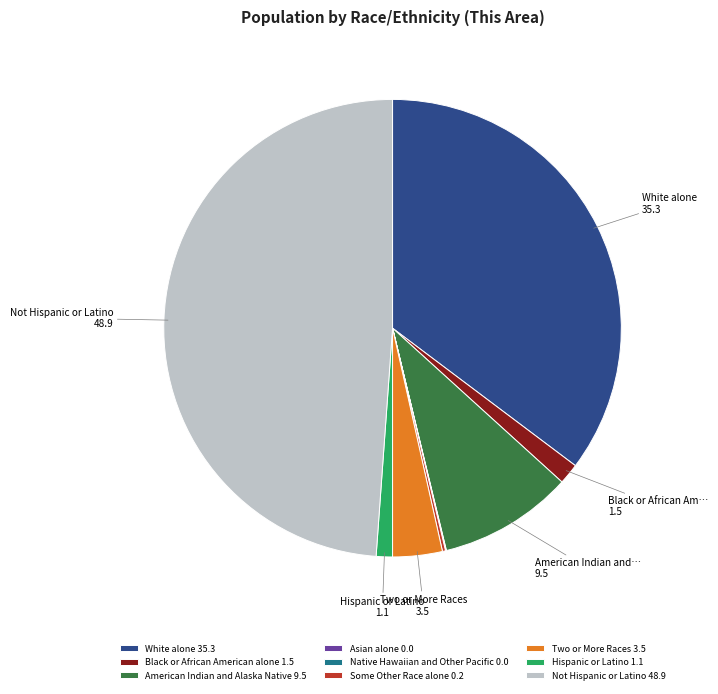

Is it true that Not Hispanic or Latino 48.9 is 49% of the pie?

True